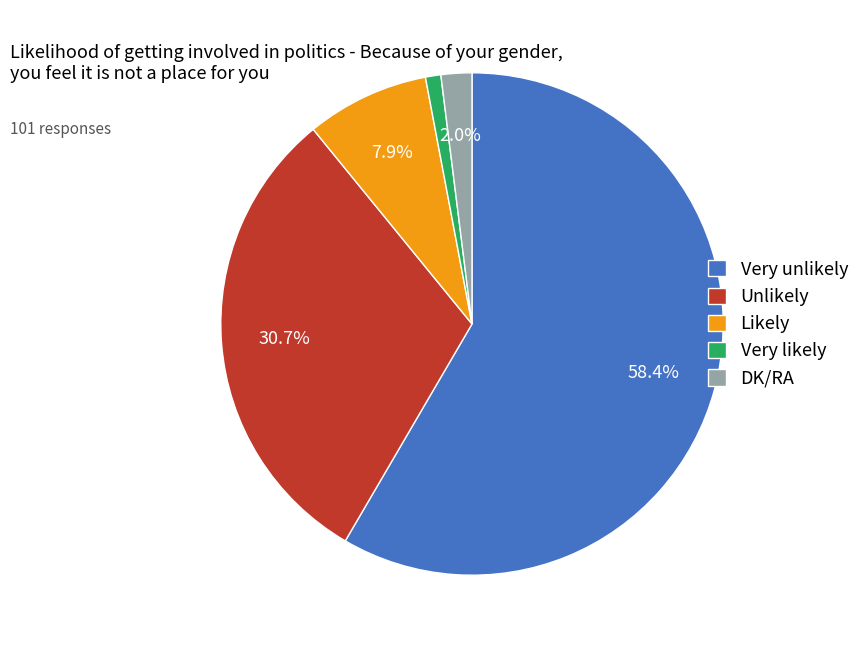

True or false: Very likely accounts for 1% of the total.

True